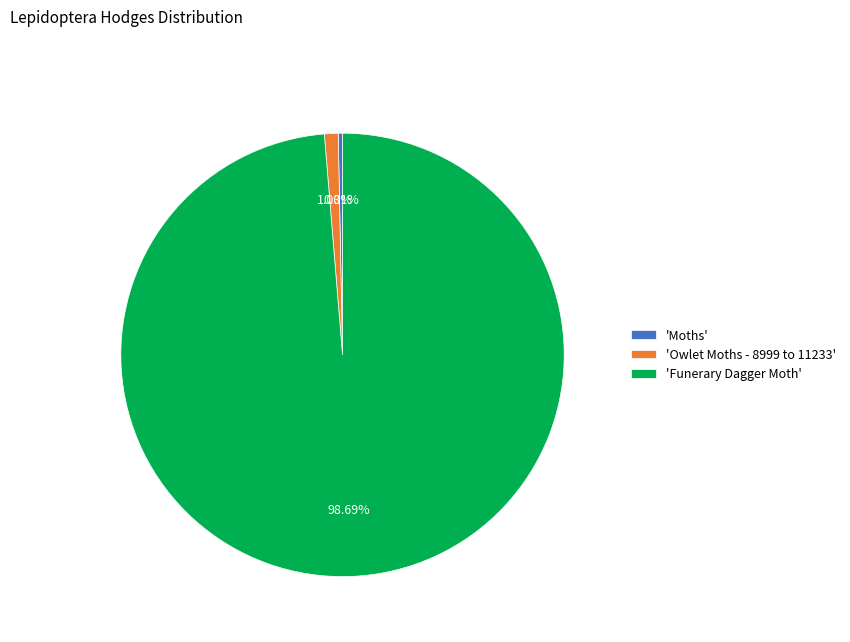

Is 'Funerary Dagger Moth' the majority of the pie?

Yes